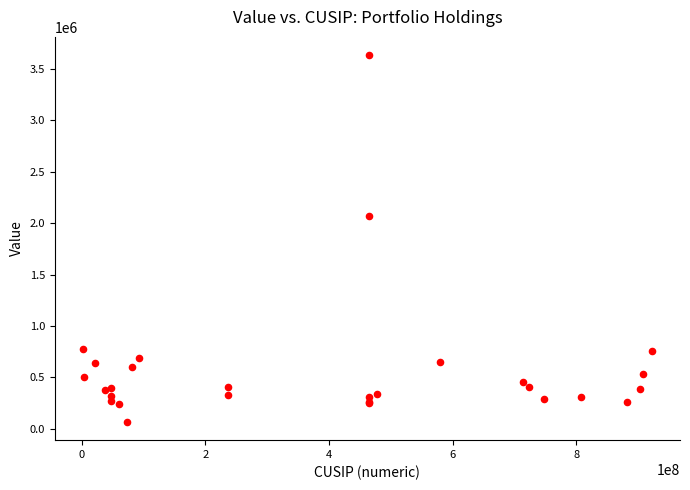

What Y value in the scatter plot is closest to 1850696?

2074034